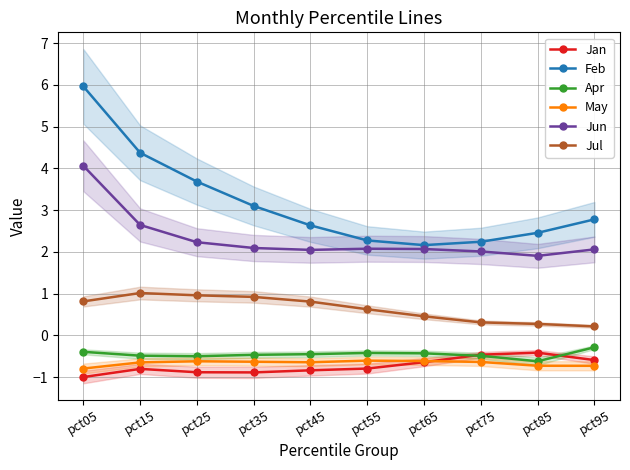

Reading left to right, list all the values displayed in this chart.

Jan: pct05=-1.0	pct15=-0.8	pct25=-0.9	pct35=-0.9	pct45=-0.8	pct55=-0.8	pct65=-0.6	pct75=-0.5	pct85=-0.4	pct95=-0.6
Feb: pct05=6.0	pct15=4.4	pct25=3.7	pct35=3.1	pct45=2.6	pct55=2.3	pct65=2.2	pct75=2.2	pct85=2.5	pct95=2.8
Apr: pct05=-0.4	pct15=-0.5	pct25=-0.5	pct35=-0.5	pct45=-0.5	pct55=-0.4	pct65=-0.4	pct75=-0.5	pct85=-0.6	pct95=-0.3
May: pct05=-0.8	pct15=-0.6	pct25=-0.6	pct35=-0.6	pct45=-0.6	pct55=-0.6	pct65=-0.6	pct75=-0.6	pct85=-0.7	pct95=-0.7
Jun: pct05=4.1	pct15=2.6	pct25=2.2	pct35=2.1	pct45=2.0	pct55=2.1	pct65=2.1	pct75=2.0	pct85=1.9	pct95=2.1
Jul: pct05=0.8	pct15=1.0	pct25=1.0	pct35=0.9	pct45=0.8	pct55=0.6	pct65=0.5	pct75=0.3	pct85=0.3	pct95=0.2